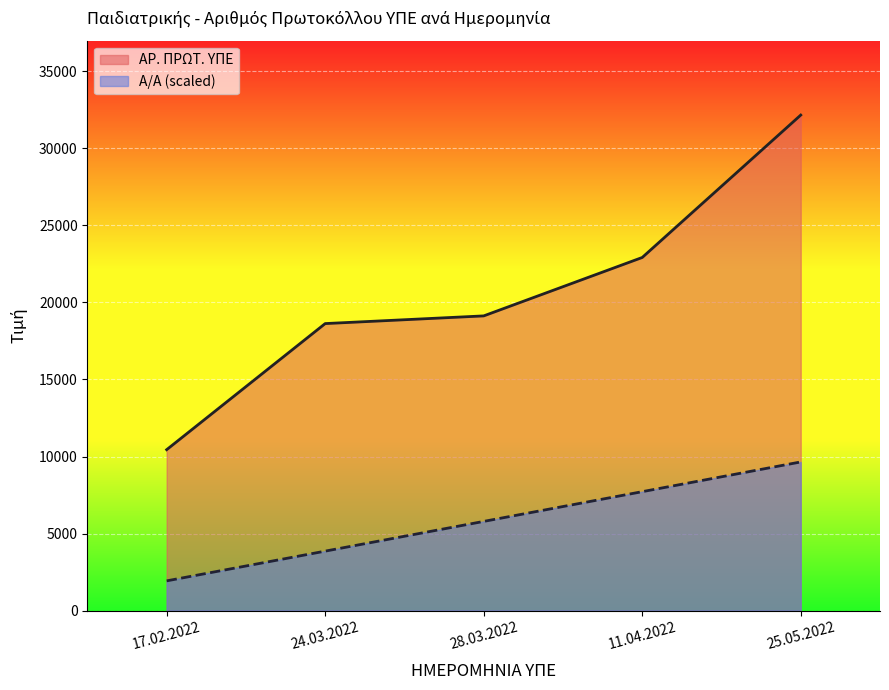

At how many categories does at least one series exceed 11615?

4